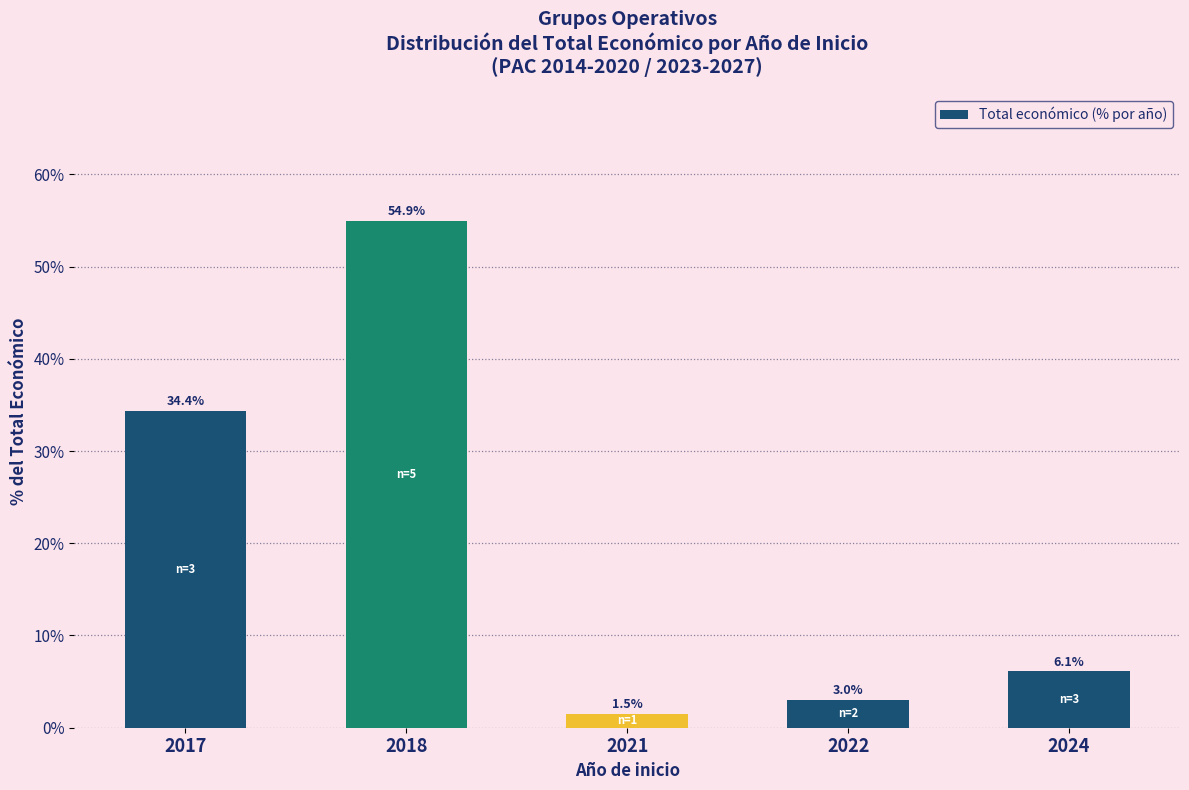

Read the value at 2022.

3.0